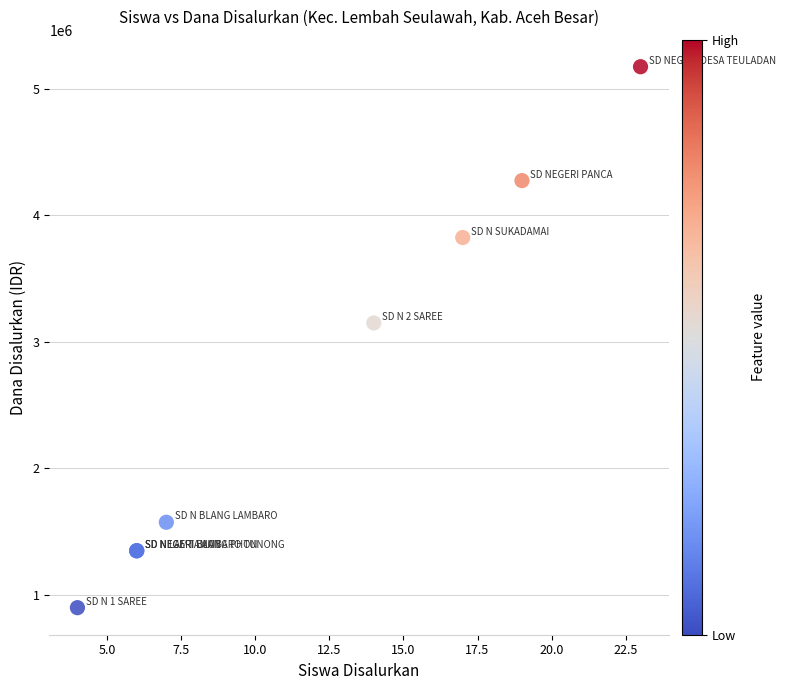

What Y value in the scatter plot is closest to 3037500?

3150000